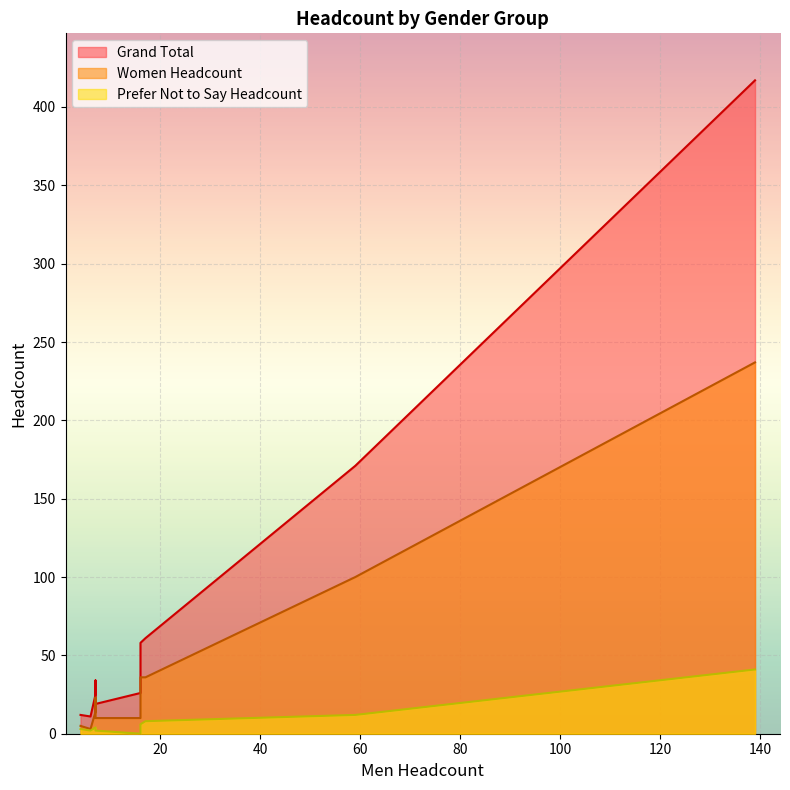

What is the difference between the second highest and second lowest values in the Women Headcount series?

95